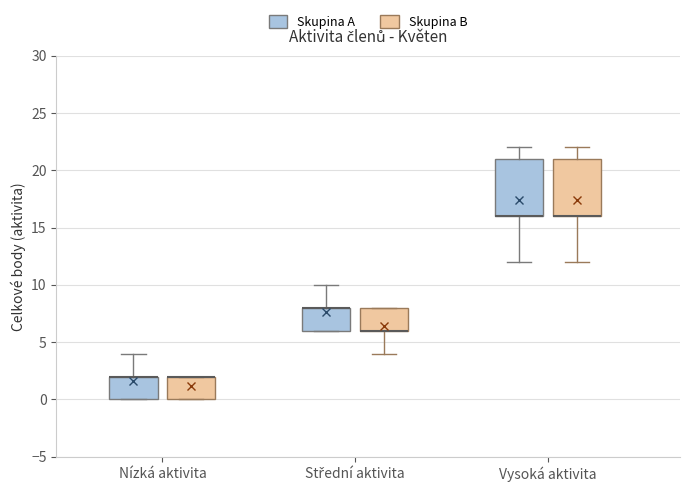

Reading left to right, transcribe this box plot: for each box, give where its median line is, the range the box spans, and where its two whiskers end, as read against the y-axis. The values are not printed on the chart, so give them approximately, as read against the axis.

Nízká aktivita (Skupina A): median 2 (drawn on the box's upper edge), box 0 to 2, whiskers 0 to 4
Nízká aktivita (Skupina B): median 2 (drawn on the box's upper edge), box 0 to 2, whiskers 0 to 2
Střední aktivita (Skupina A): median 8 (drawn on the box's upper edge), box 6 to 8, whiskers 6 to 10
Střední aktivita (Skupina B): median 6 (drawn on the box's lower edge), box 6 to 8, whiskers 4 to 8
Vysoká aktivita (Skupina A): median 16 (drawn on the box's lower edge), box 16 to 21, whiskers 12 to 22
Vysoká aktivita (Skupina B): median 16 (drawn on the box's lower edge), box 16 to 21, whiskers 12 to 22